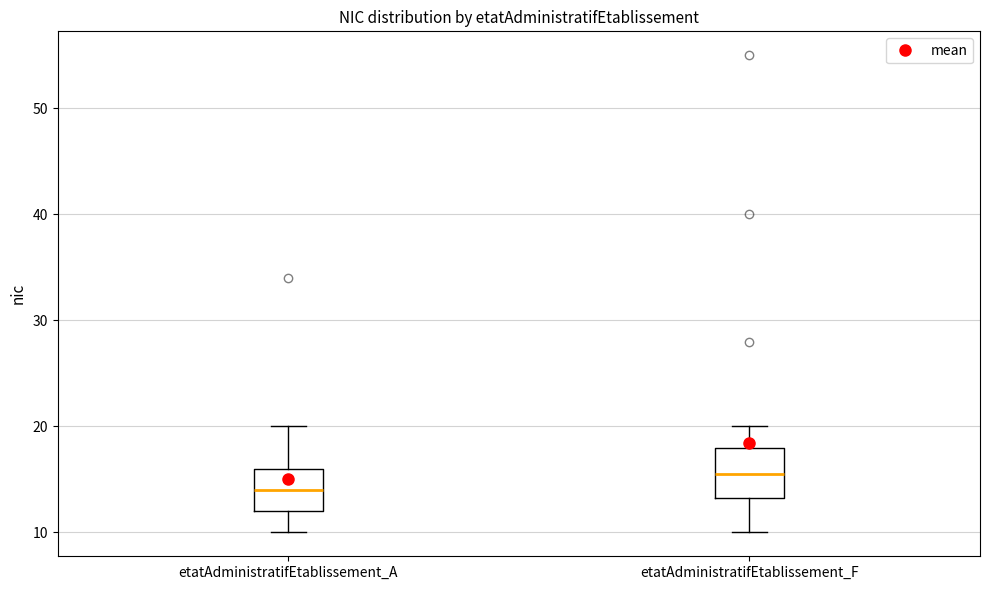

Reading left to right, transcribe this box plot: for each box, give where its median line is, the range the box spans, and where its two whiskers end, as read against the y-axis. The values are not printed on the chart, so give them approximately, as read against the axis.

etatAdministratifEtablissement_A: median 14, box 12 to 16, whiskers 10 to 20
etatAdministratifEtablissement_F: median 16, box 13 to 18, whiskers 10 to 20